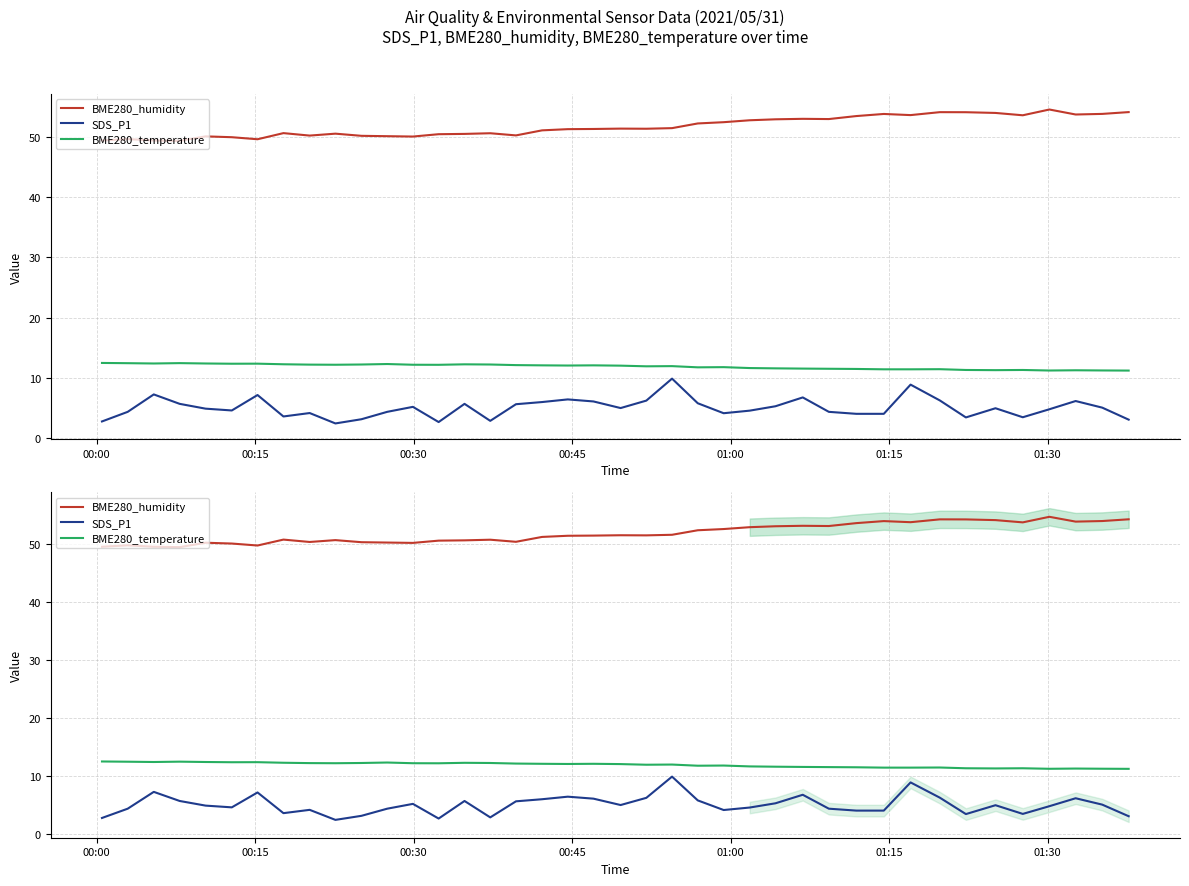

How many lines are shown in the chart?

3